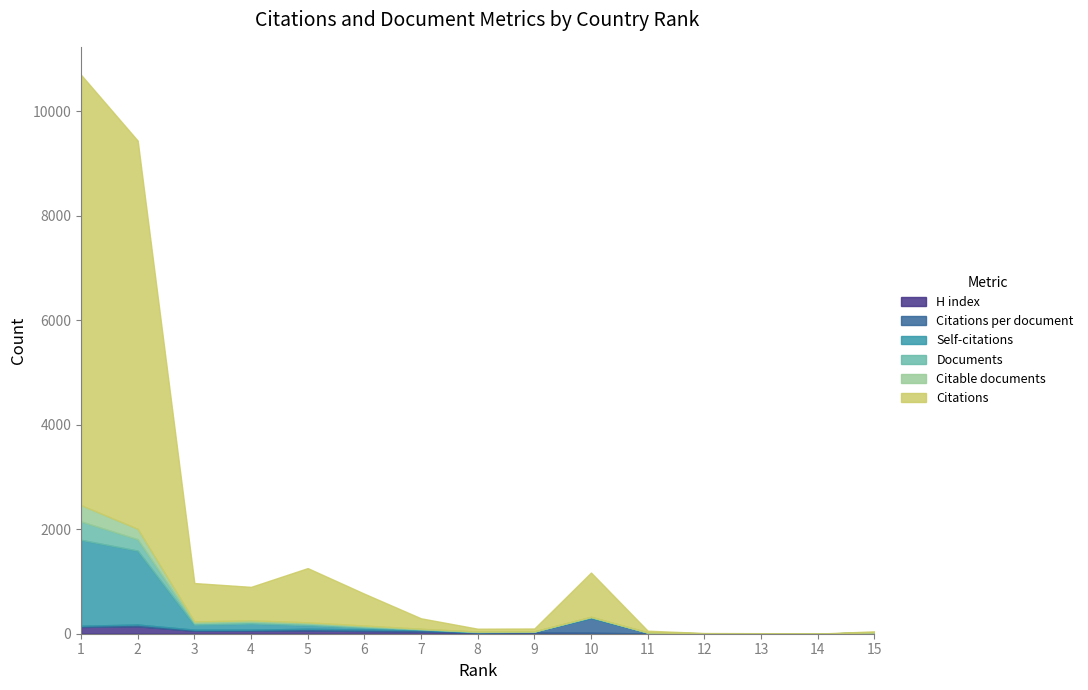

At which label is Documents closest to 177?

2